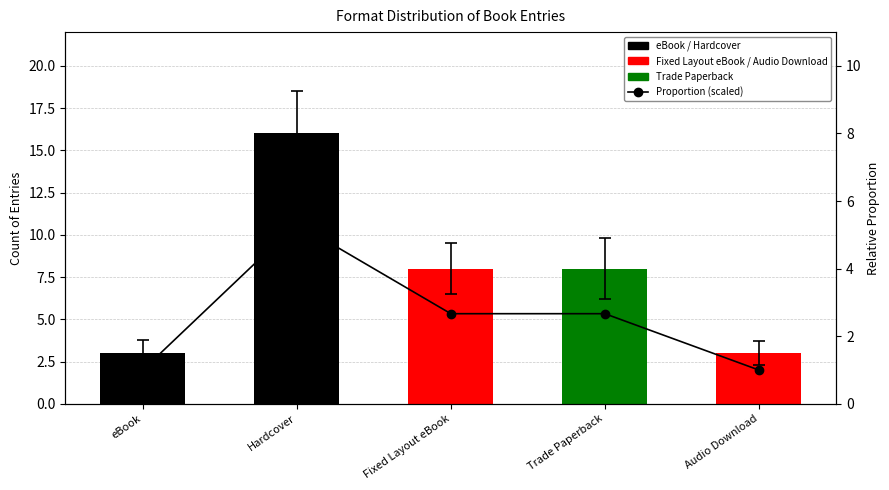

The chart shows a value of 5.3 at Hardcover. True or false?

True